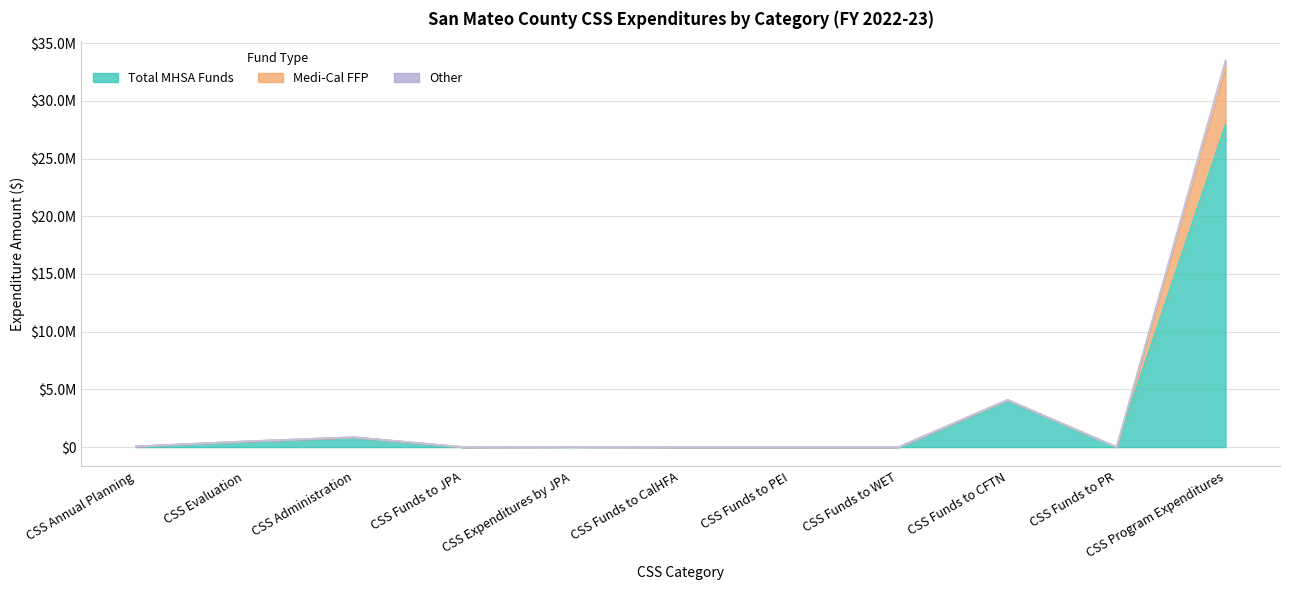

Between CSS Funds to PEI and CSS Funds to PR, which series saw the biggest shift?

Total MHSA Funds